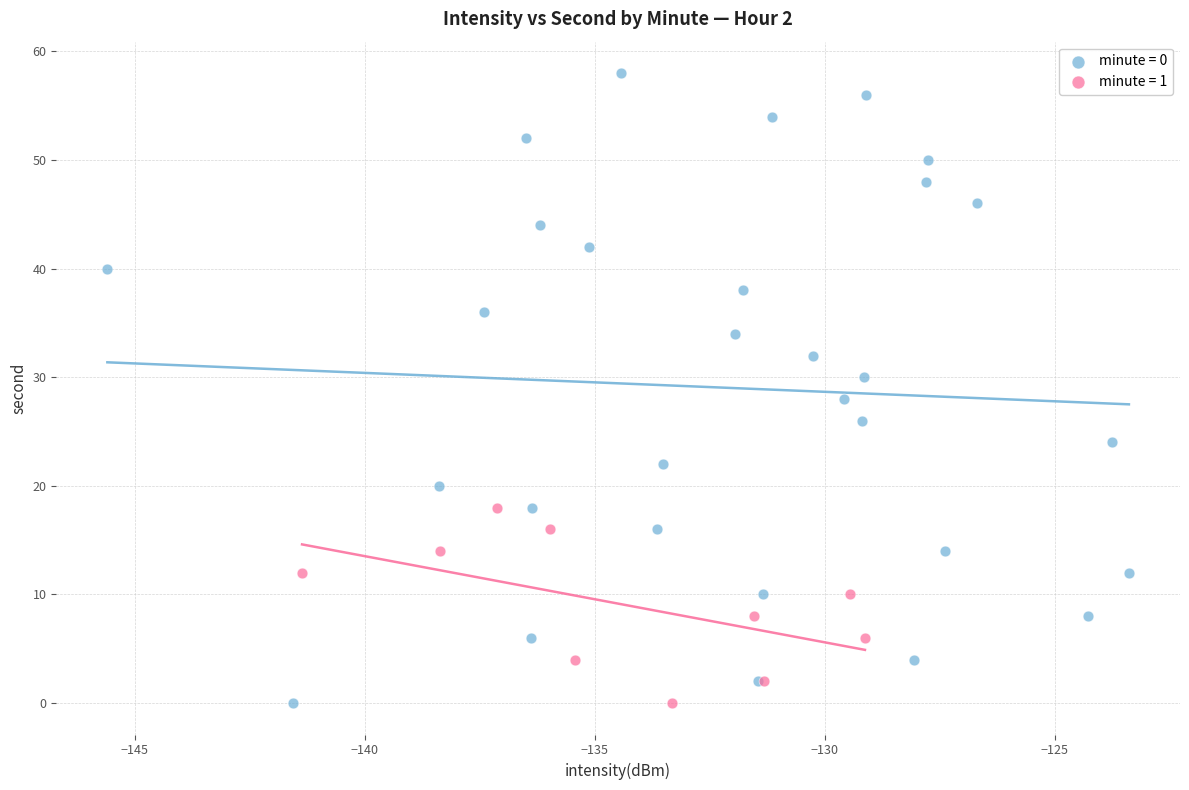

Which series has the largest Y range (max minus min)?

minute = 0